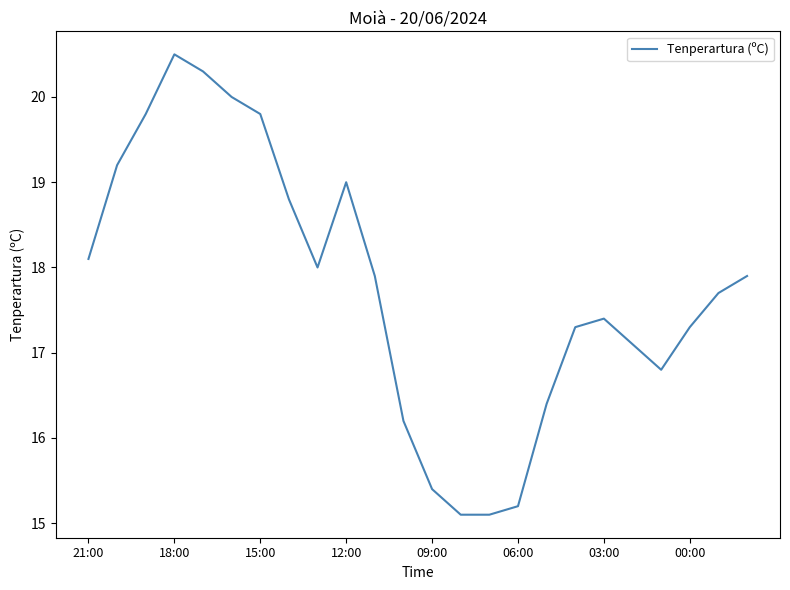

What is the minimum value shown in the chart?

15.1